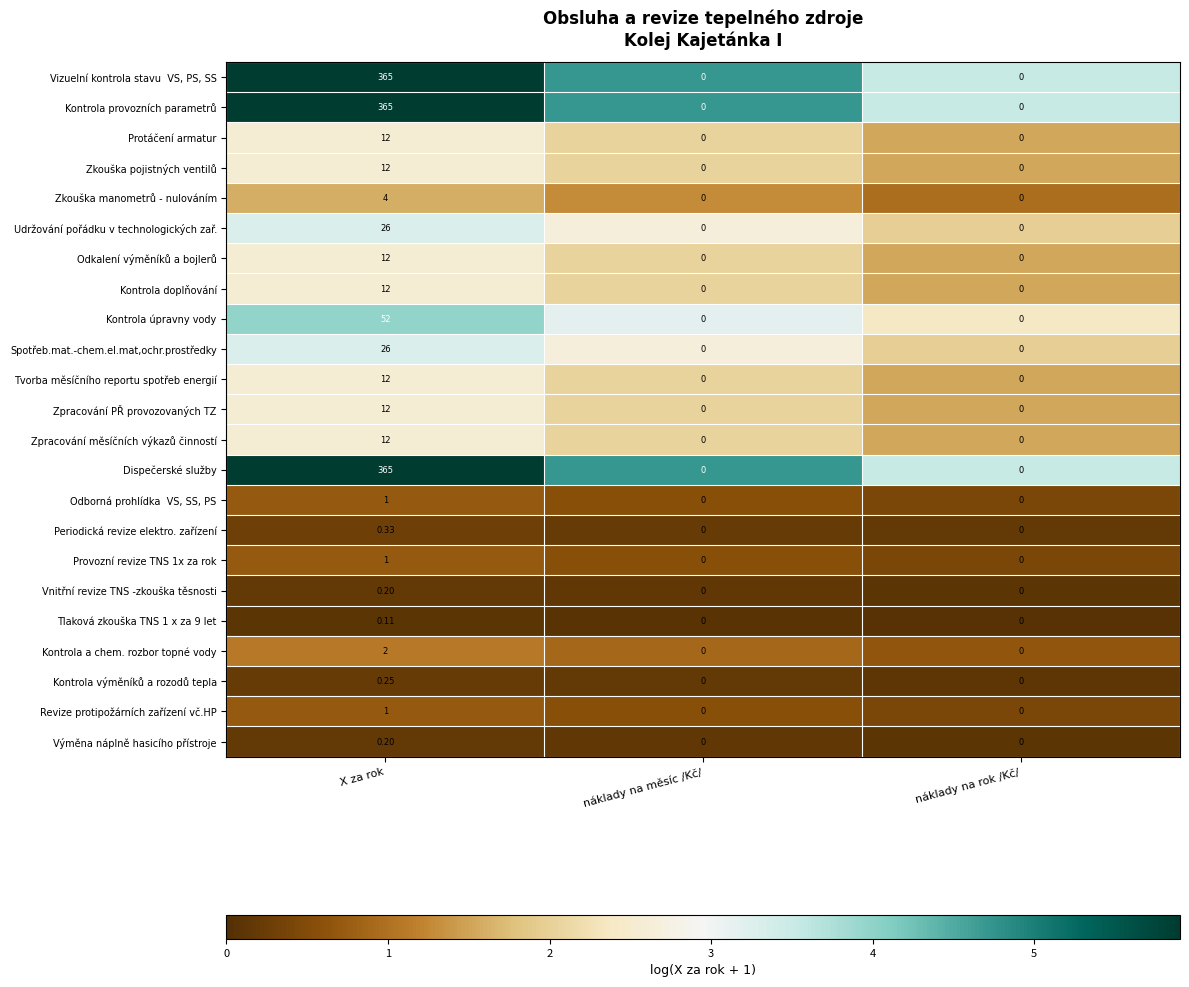

At which category is the sum across all series the highest?

X za rok